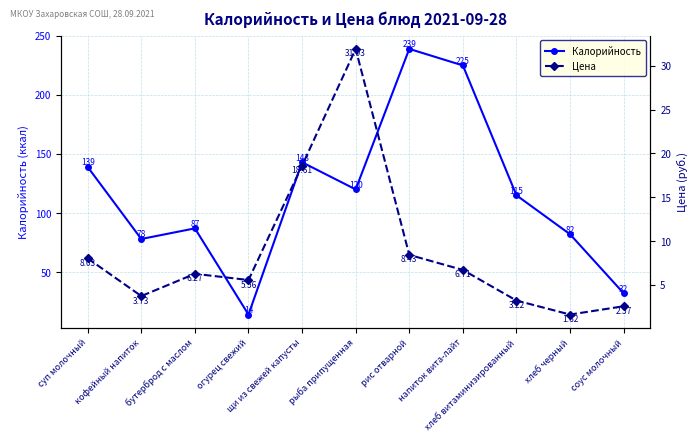

Which label corresponds to the largest value in the chart?

рис отварной